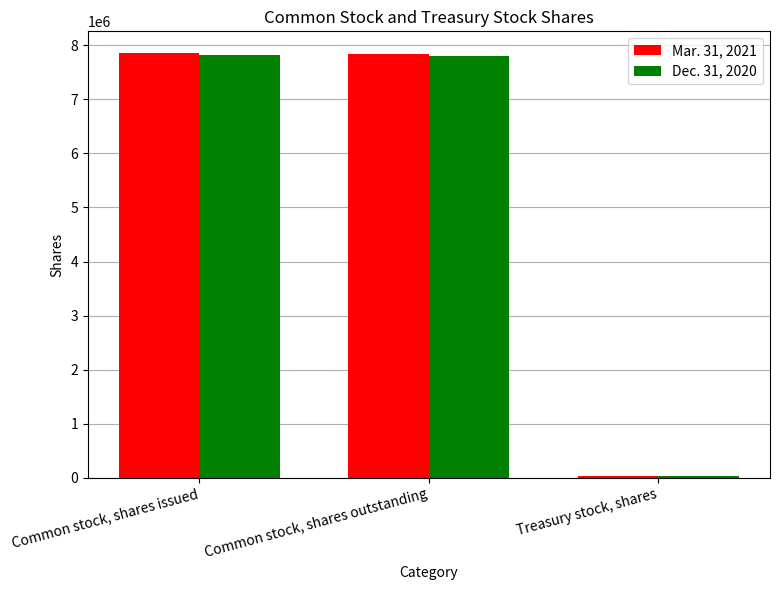

Which series has the largest range (max minus min)?

Mar. 31, 2021